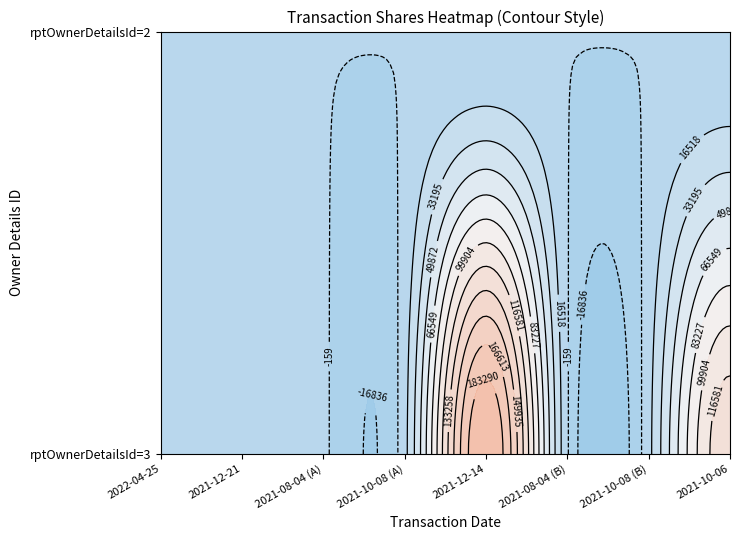

What is the total value across all series at 2?

2628